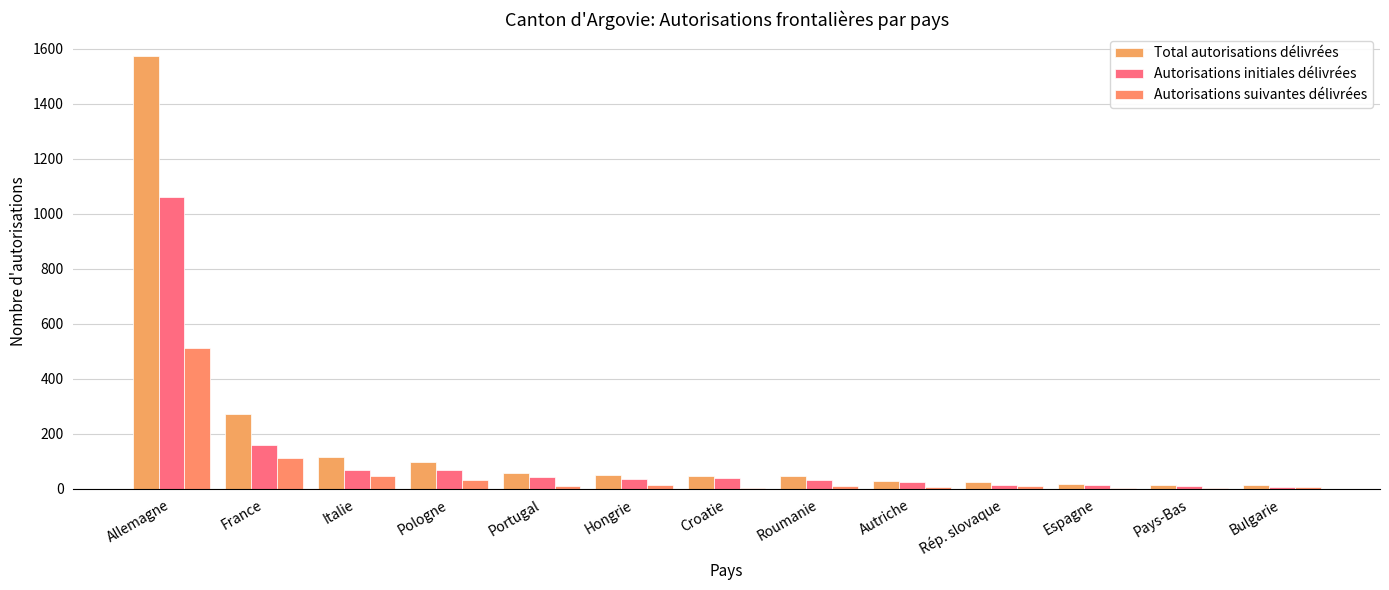

The Total autorisations délivrées series shows 26 at Rép. slovaque. True or false?

True